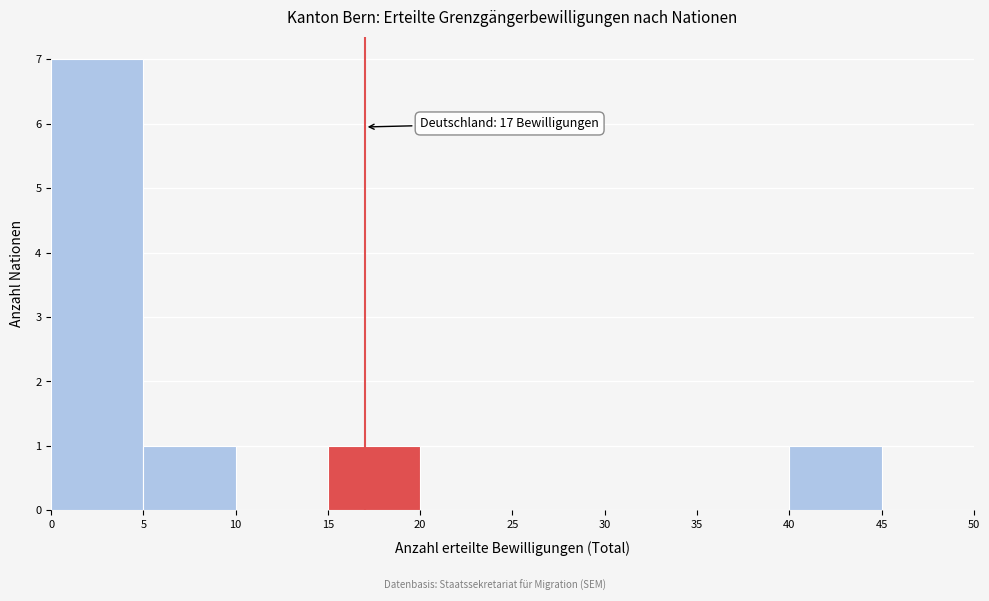

Over which range of the x-axis is the bar tallest?

0 to 5